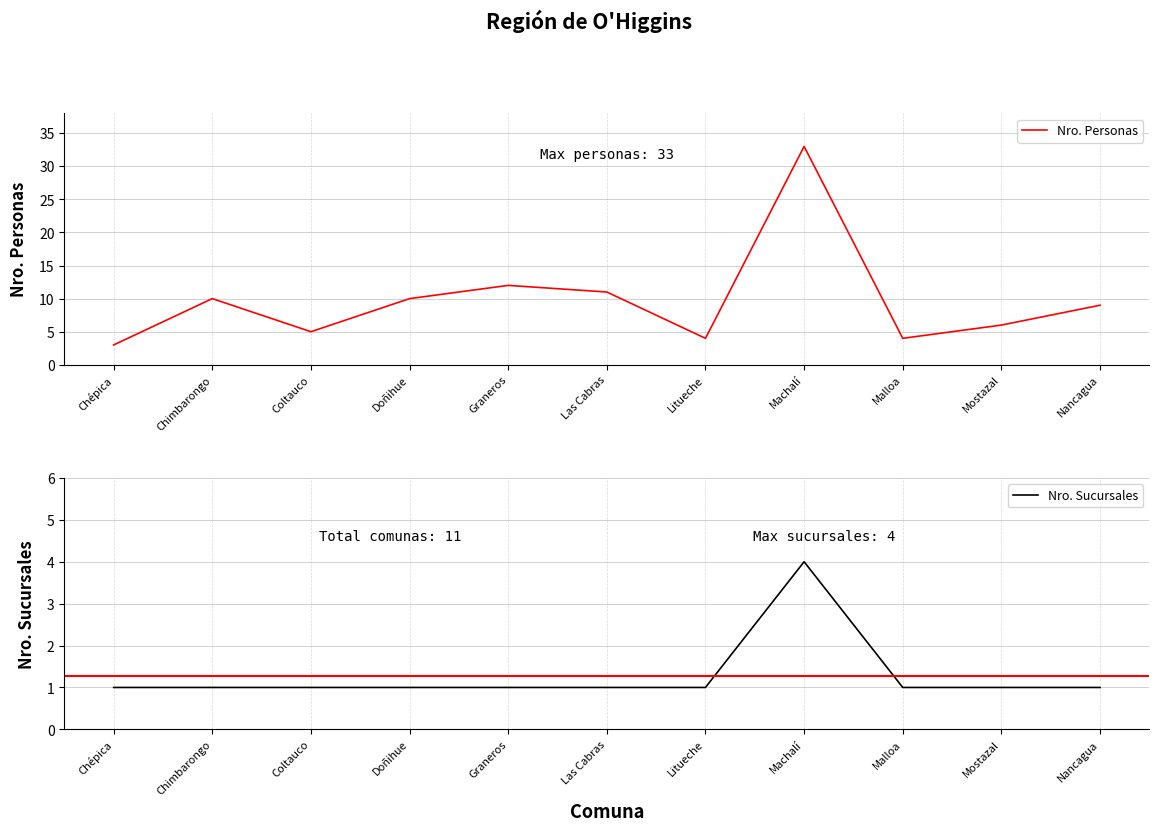

Count the Nro. Sucursales values in the range 1 to 2.

10